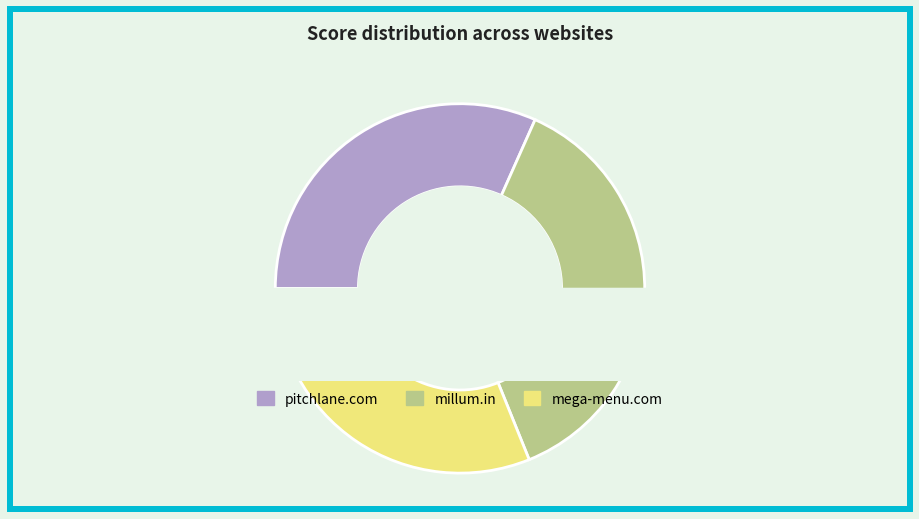

Which has a higher value, pitchlane.com or millum.in?

millum.in